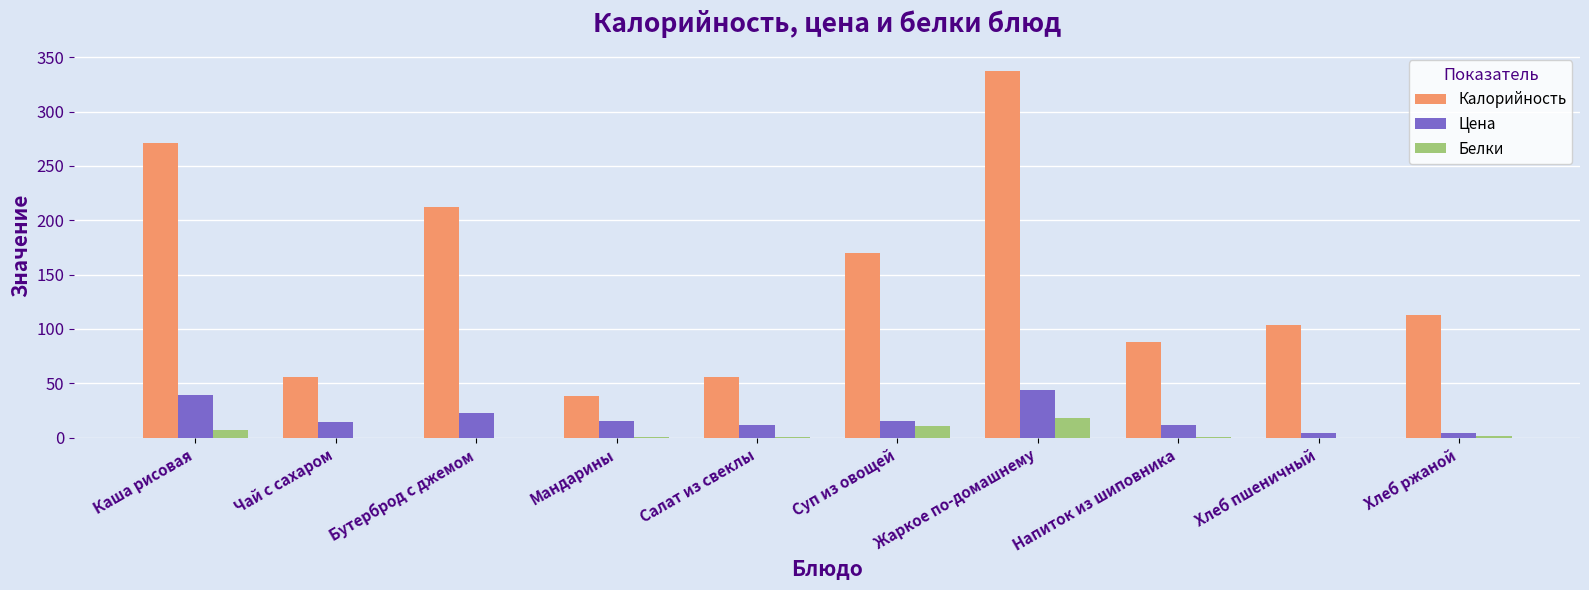

Which series has the largest total across all categories?

Калорийность